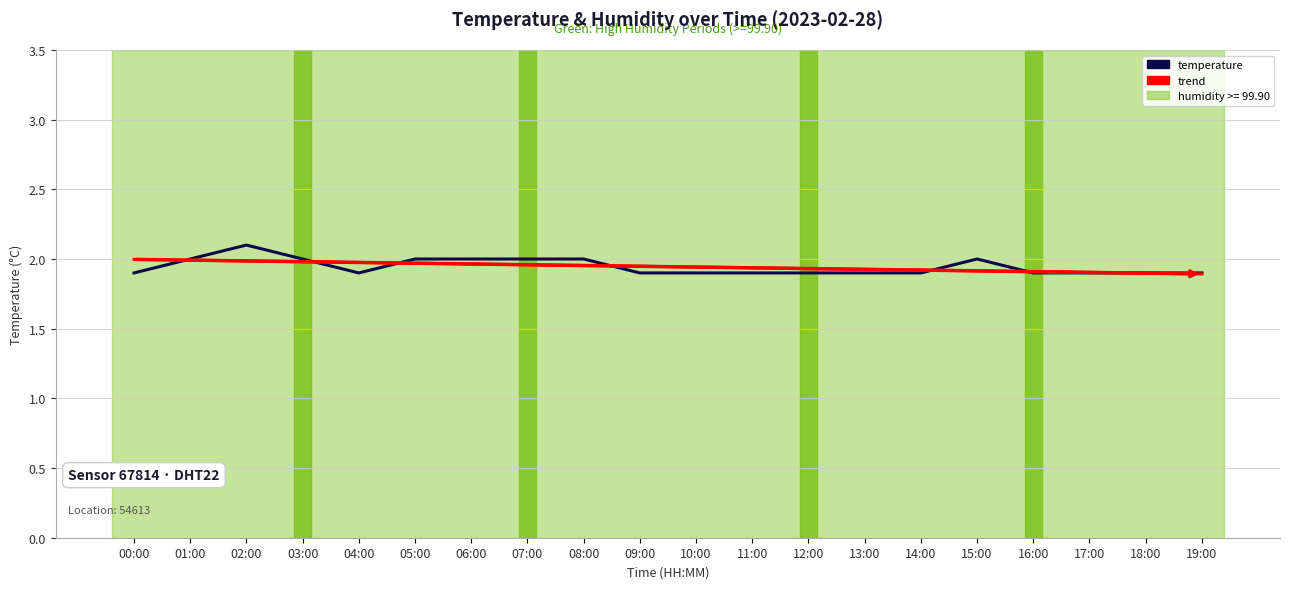

The value of trend at 05:00 is 2.0. True or false?

True